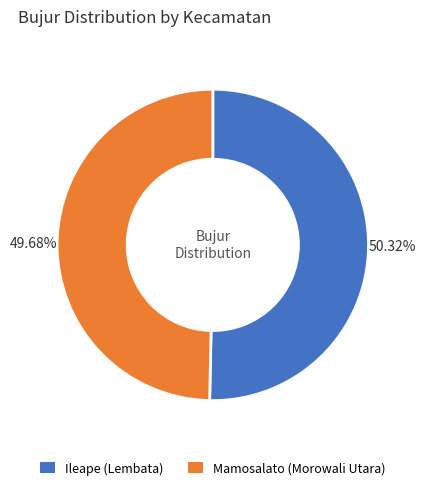

What is the largest slice in the pie chart?

Ileape (Lembata)